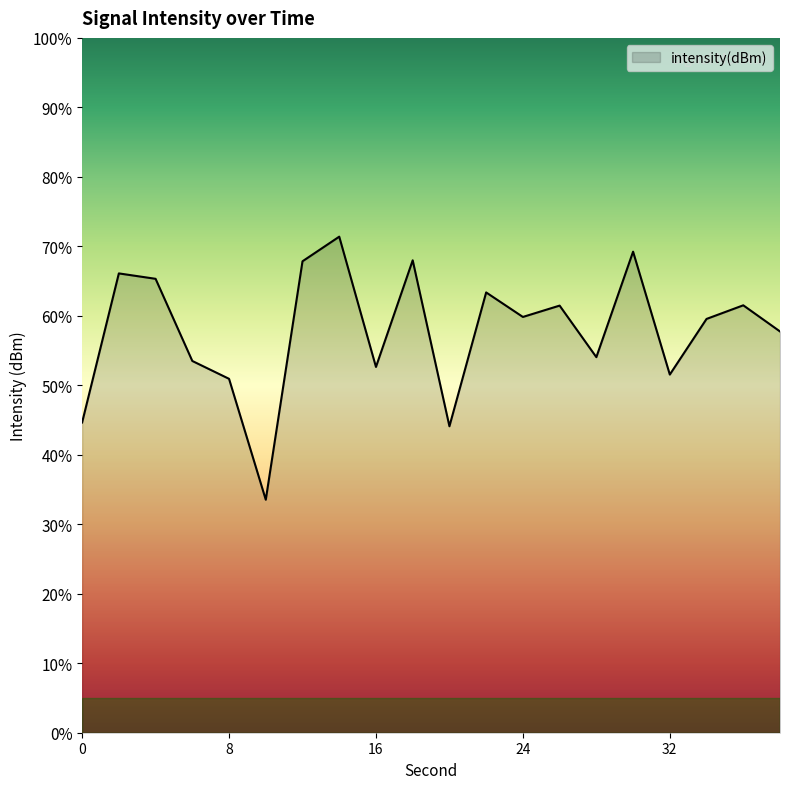

What is the greatest value displayed?

71.4